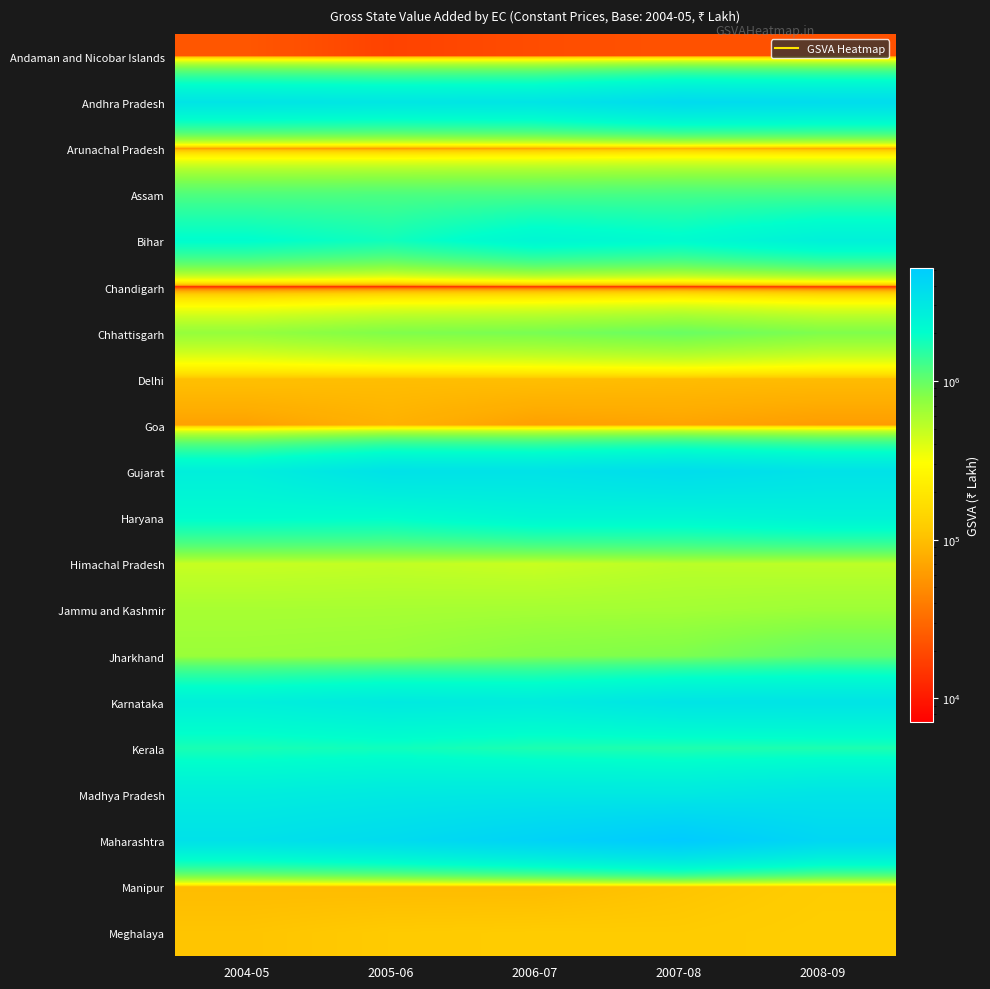

Which has a higher value, 2008-09 or 2005-06?

2008-09